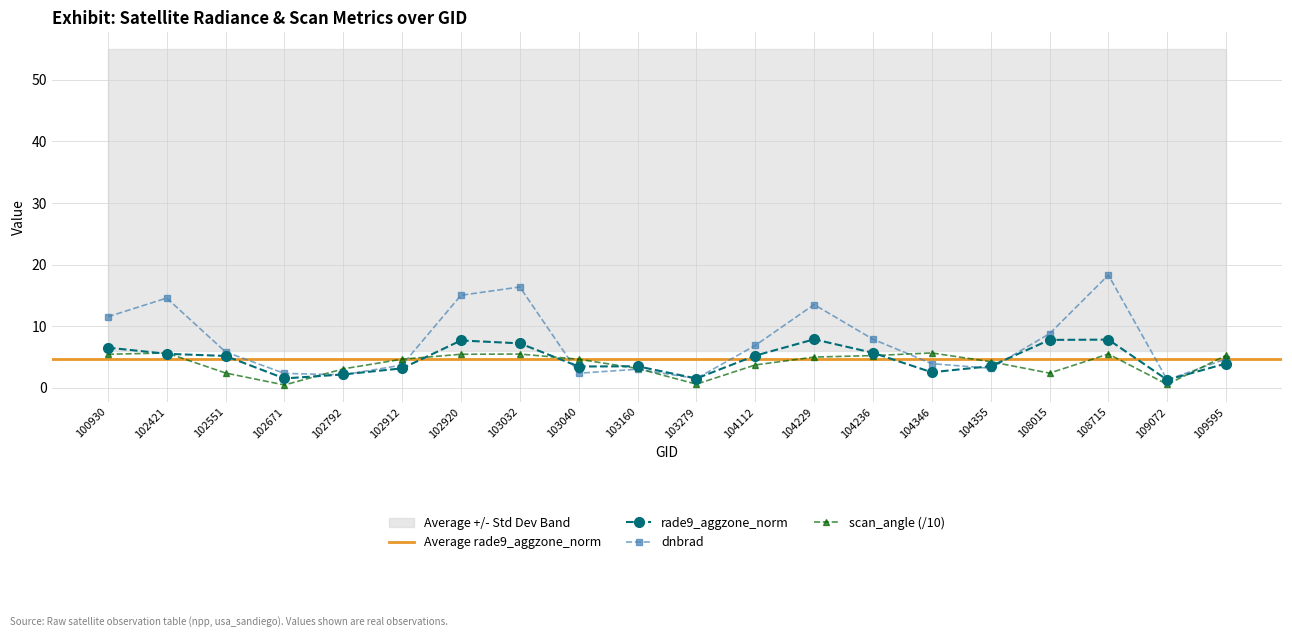

Rank the categories by dnbrad value from lowest to highest.

109072, 103279, 102792, 102671, 103040, 103160, 104355, 102912, 104346, 109595, 102551, 104112, 104236, 108015, 100930, 104229, 102421, 102920, 103032, 108715